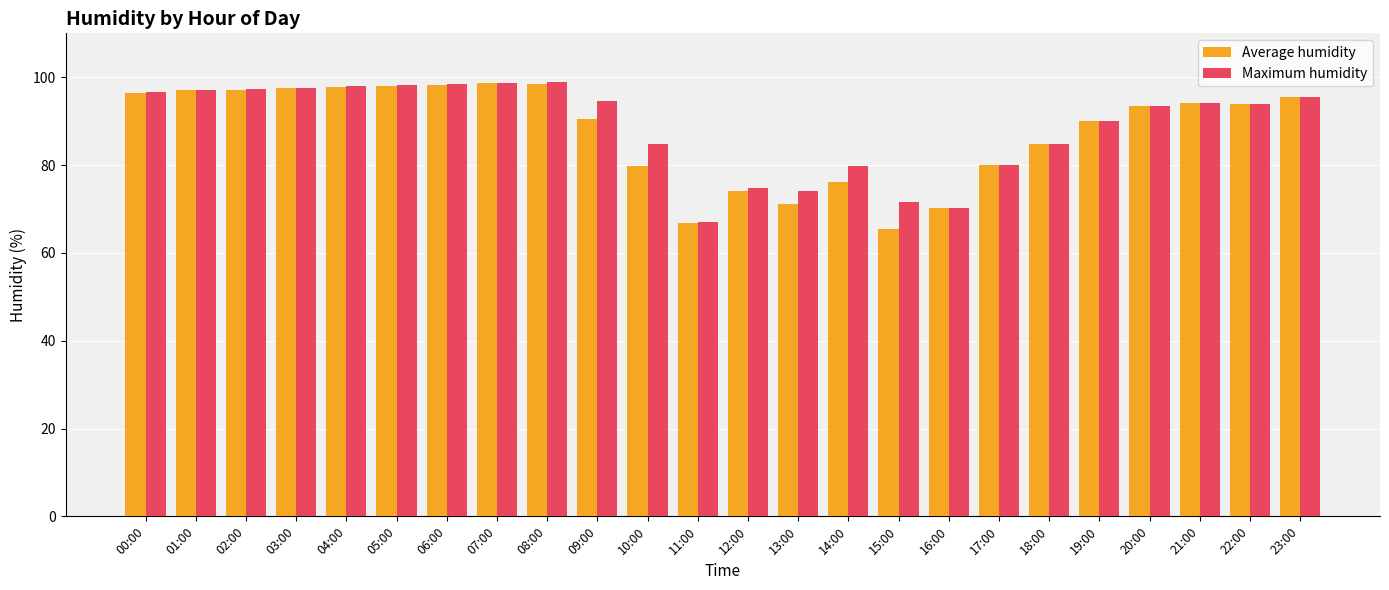

Is the value of Average humidity at 07:00 greater than the value of Maximum humidity at 15:00?

Yes